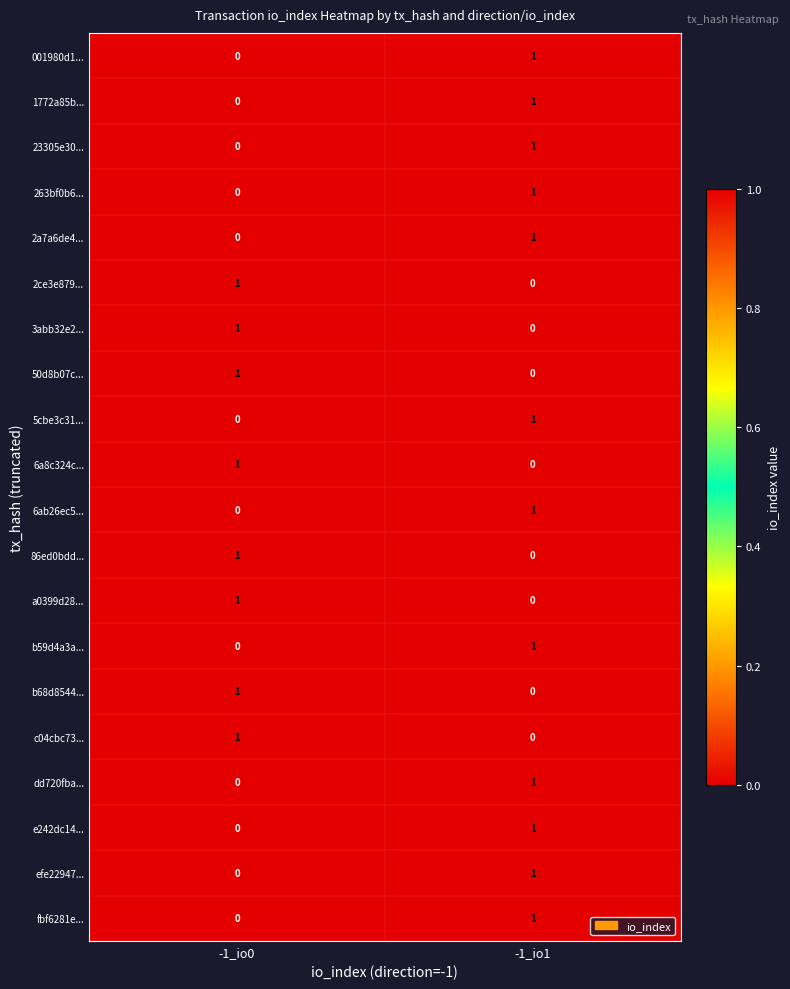

At how many categories does at least one series exceed 0?

2